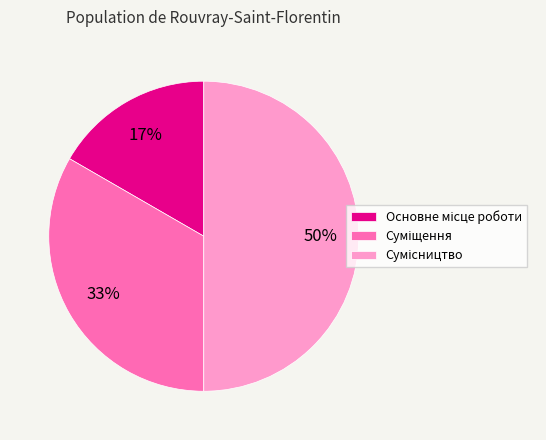

To the nearest percent, what is the difference between the largest and smallest slice percentages?

33%